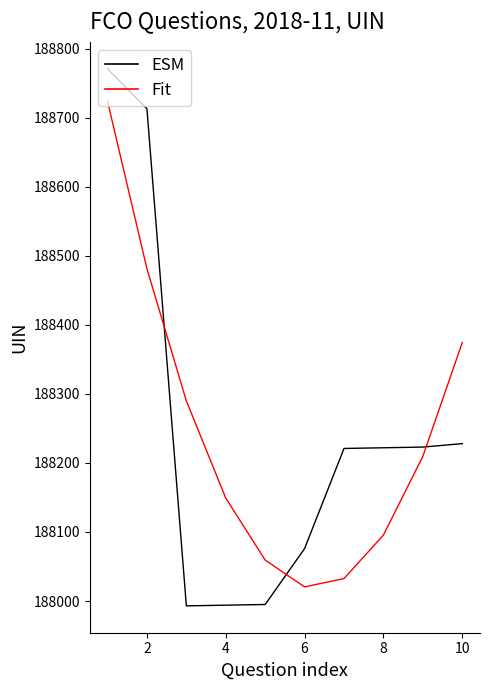

List the series in order of their peak value, lowest first.

Fit, ESM